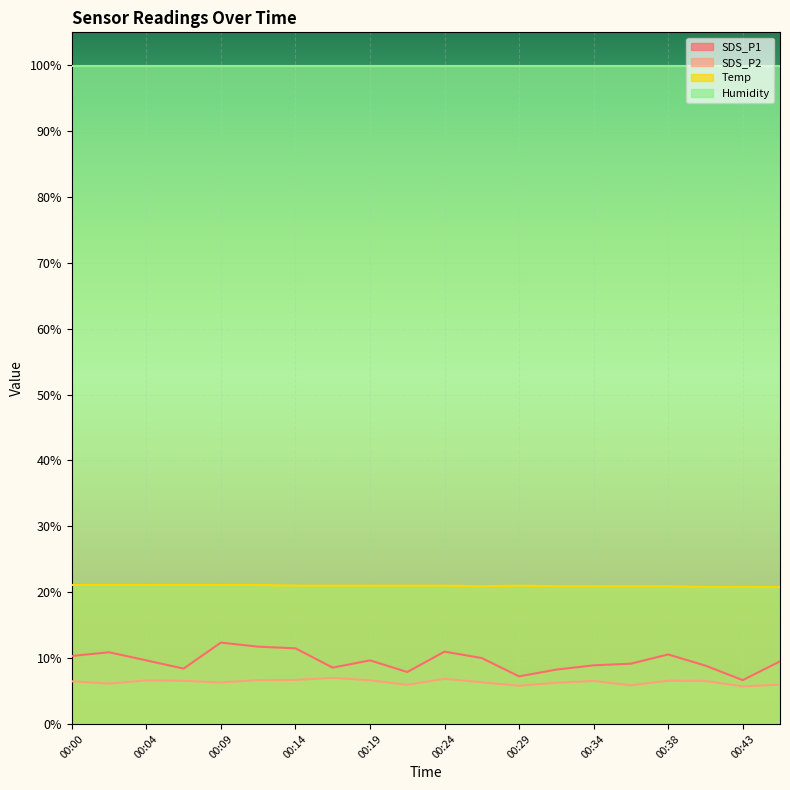

Rank the series at 00:09 from highest to lowest value.

Humidity, Temp, SDS_P1, SDS_P2